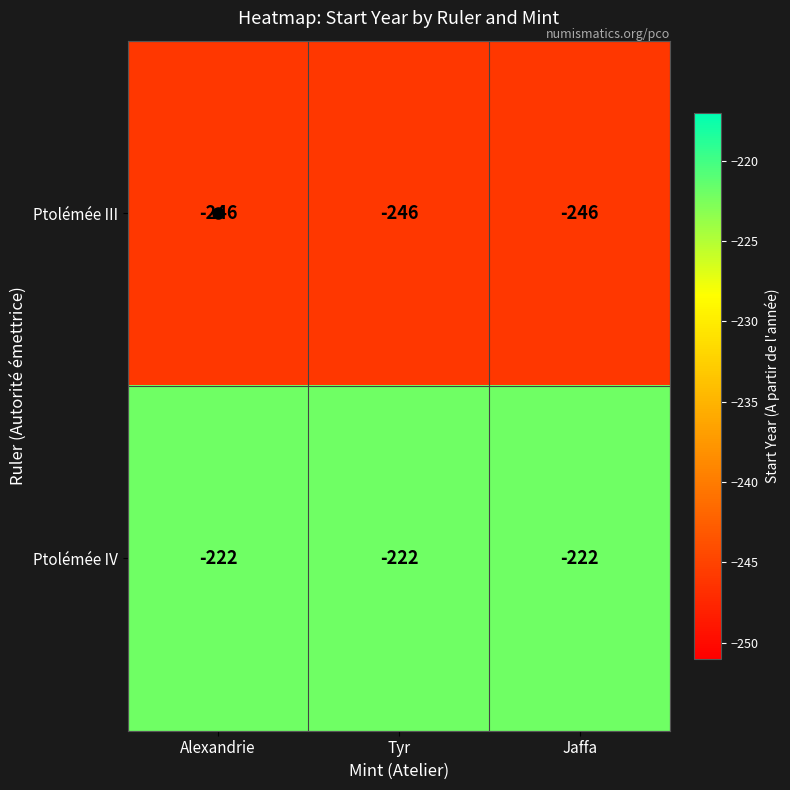

The Ptolémée IV series shows -222 at Tyr. True or false?

True